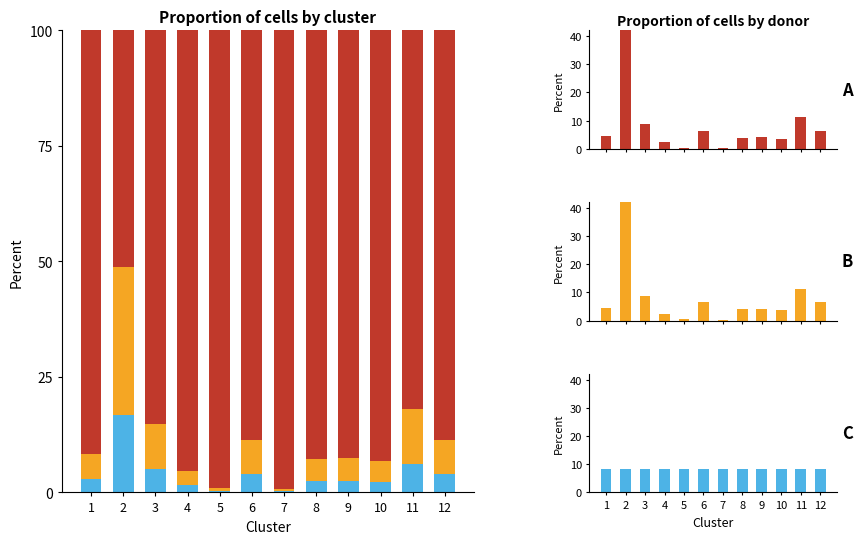

Reading right to left, what are all the values shown in this chart?

C: 12=8.4	11=8.4	10=8.4	9=8.3	8=8.3	7=8.3	6=8.4	5=8.4	4=8.3	3=8.3	2=8.3	1=8.2
B: 12=6.4	11=11.2	10=3.7	9=4.0	8=4.0	7=0.3	6=6.5	5=0.5	4=2.5	3=8.7	2=47.5	1=4.6
A: 12=6.4	11=11.2	10=3.7	9=4.0	8=4.0	7=0.3	6=6.5	5=0.5	4=2.5	3=8.7	2=47.5	1=4.6